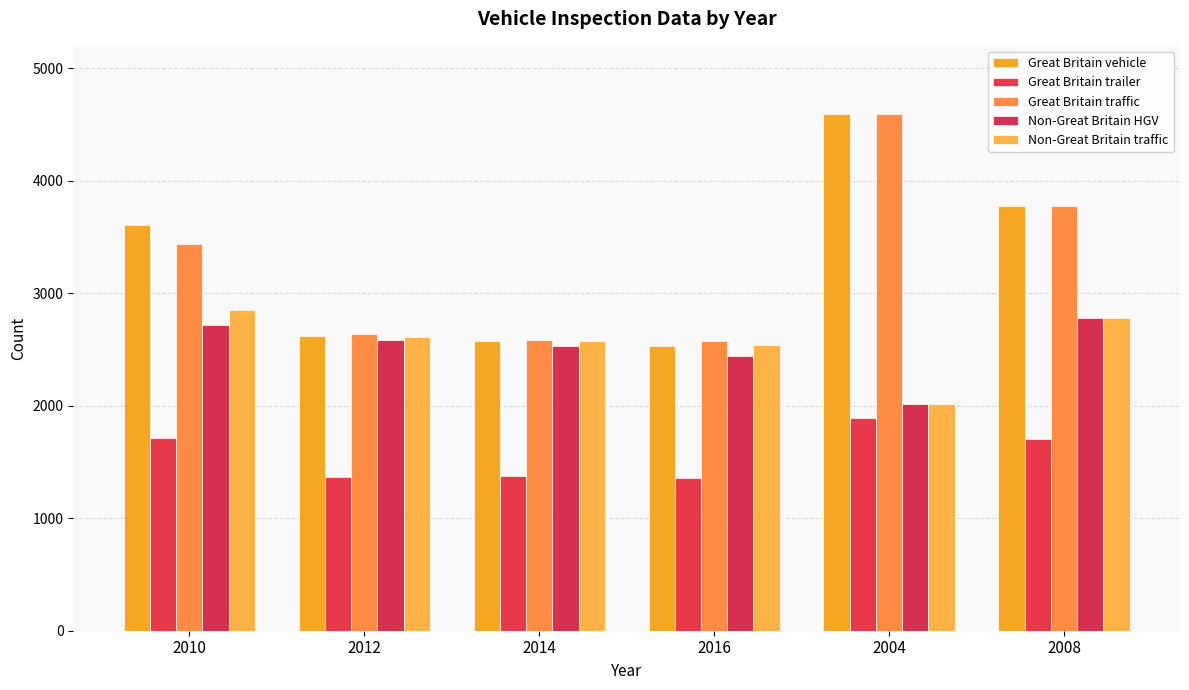

What is the total value across all series at 2004?

15109